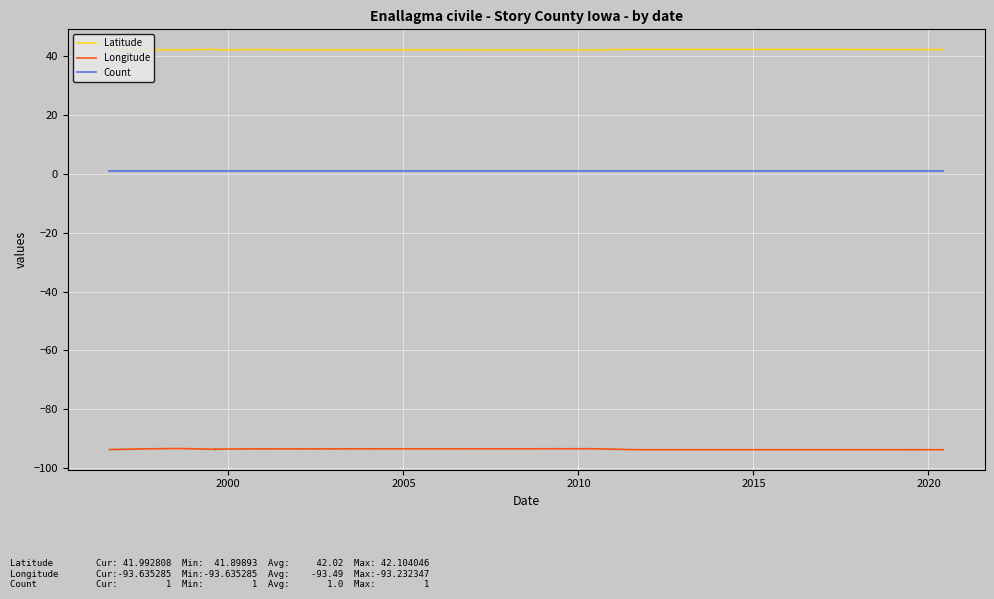

What is the average value of the Latitude series?

42.0